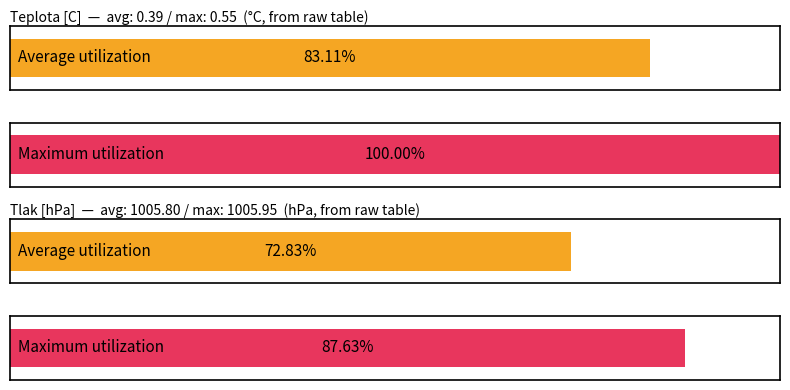

Which series has the largest range (max minus min)?

Teplota [C]